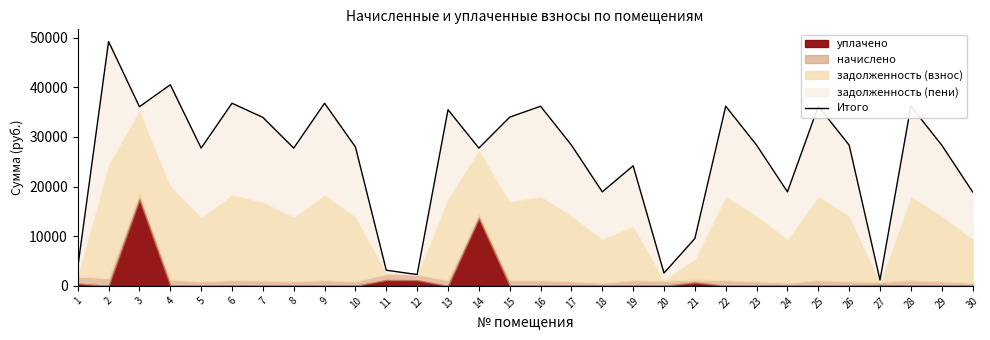

Reading right to left, extract all data points from this chart.

18947.6	28366.7	36197.7	1177.1	28366.7	36197.7	18947.6	28366.7	36197.7	9544.9	2590.4	24197.7	18947.6	28366.7	36197.7	34000.0	27764.3	35485.8	2286.1	3150.8	27983.4	36800.0	27764.3	33952.4	36800.0	27764.3	40523.9	36101.2	49231.0	3688.7